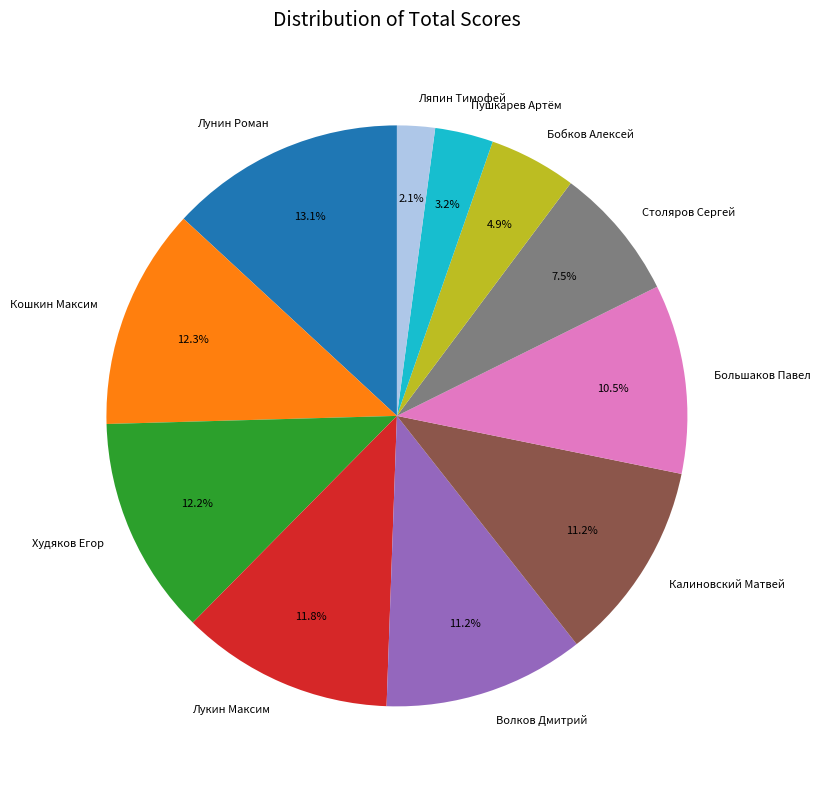

What is the ratio of the value at Кошкин Максим to the value at Калиновский Матвей?

1.1